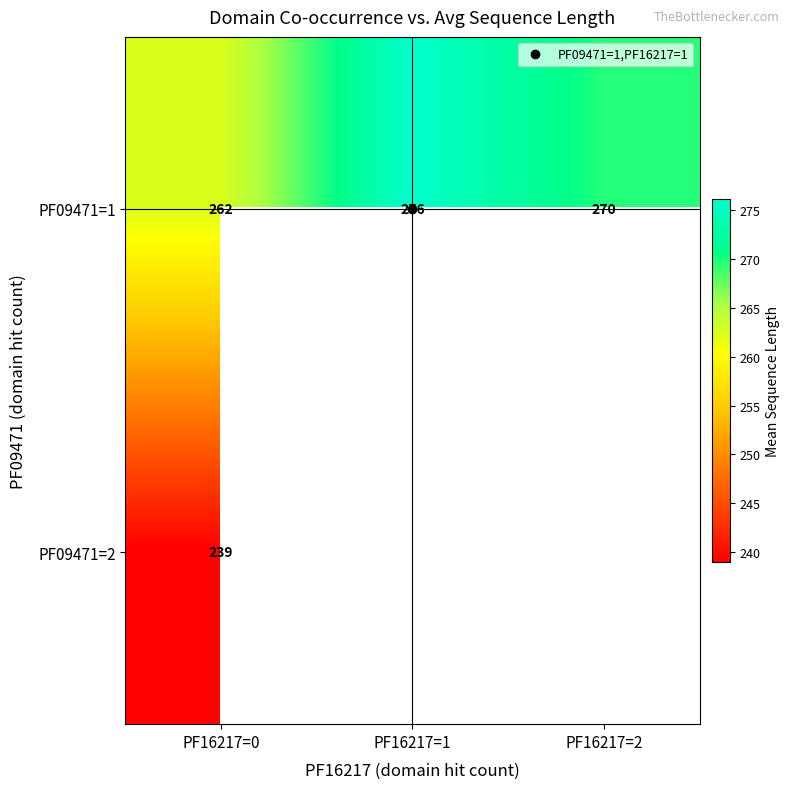

Count the number of data series in this chart.

2